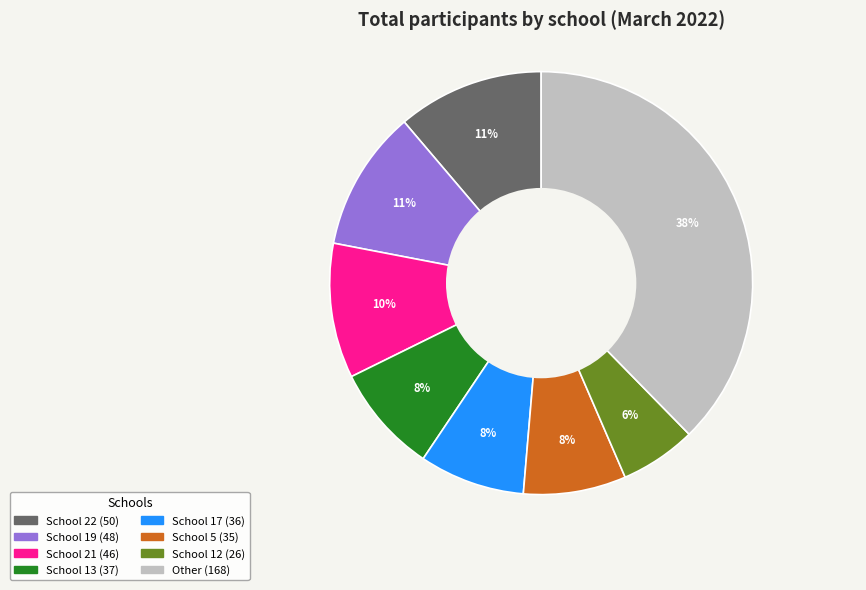

To the nearest percent, what is the difference between the largest and smallest slice percentages?

32%